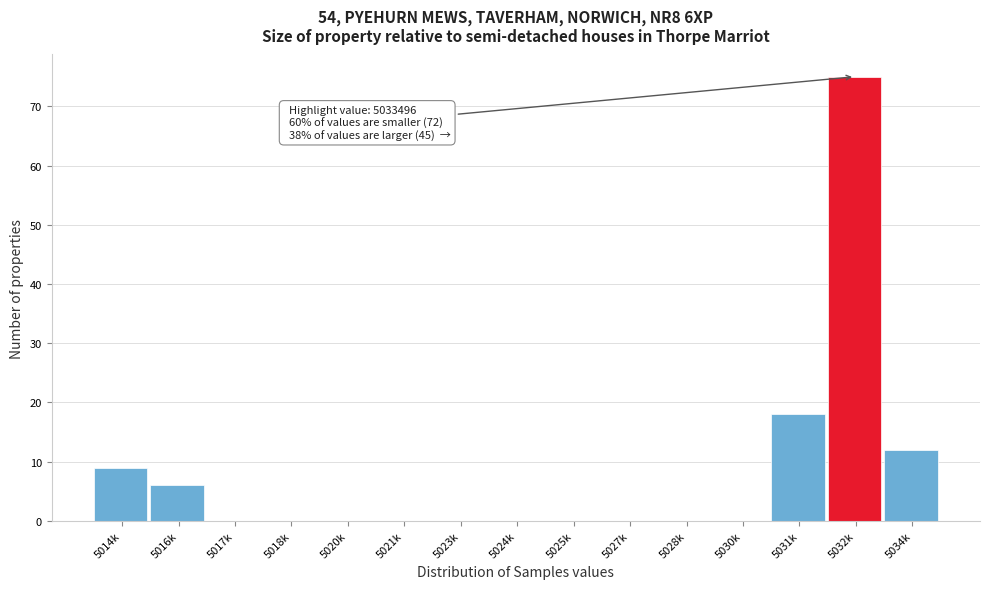

Reading right to left, what are all the values shown in this chart?

5034k=12	5032k=75	5031k=18	5030k=0	5028k=0	5027k=0	5025k=0	5024k=0	5023k=0	5021k=0	5020k=0	5018k=0	5017k=0	5016k=6	5014k=9